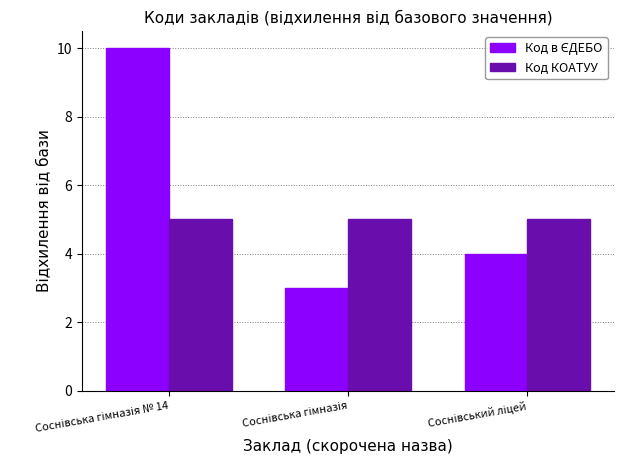

What is the minimum value shown in the chart?

3